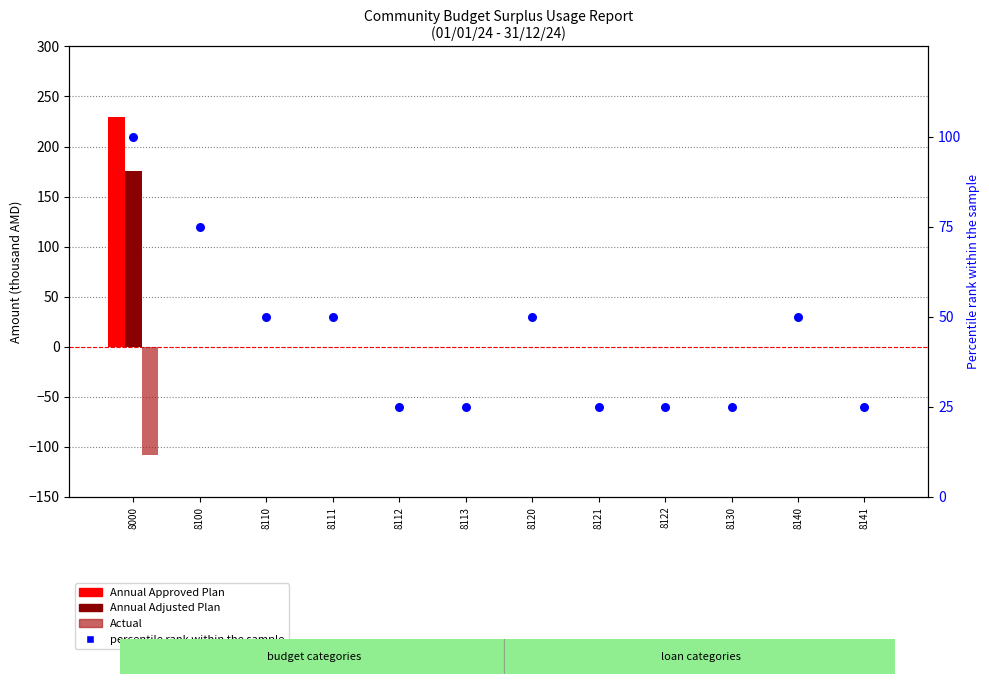

Which series reaches the maximum Y coordinate?

Annual Approved Plan